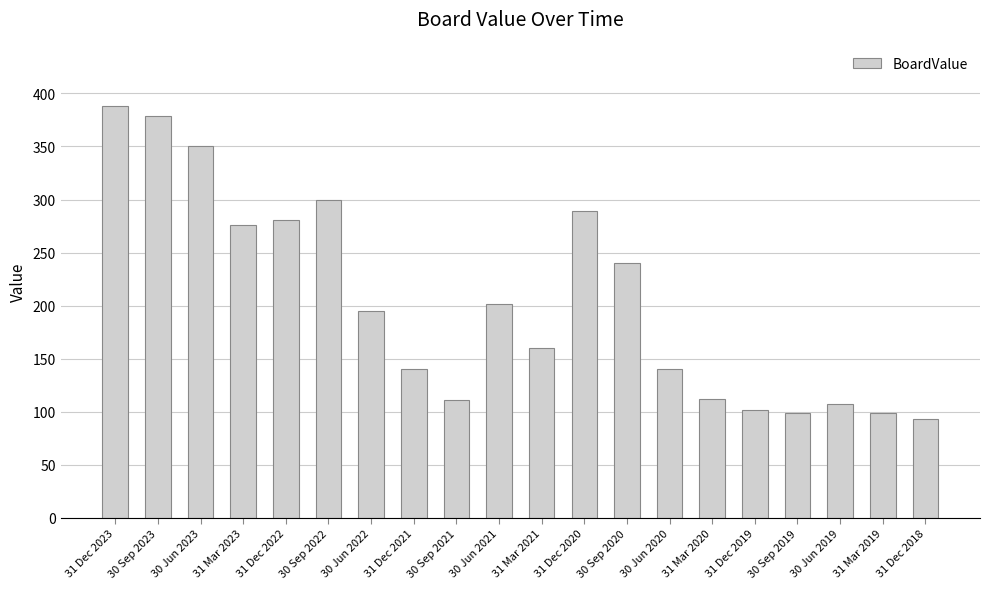

Which label corresponds to the largest value in the chart?

31 Dec 2023